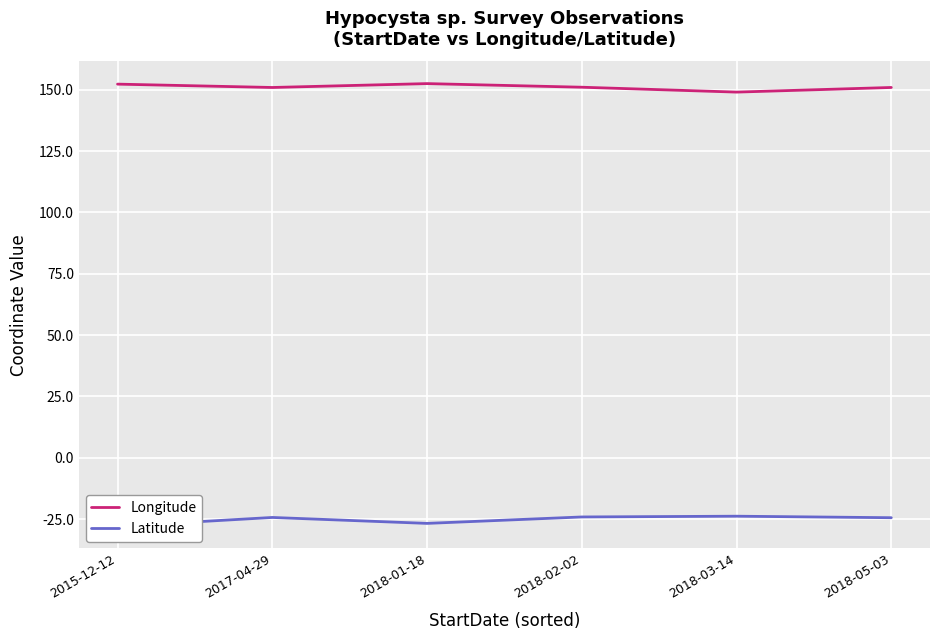

In Latitude, how many points are higher than both neighbors (excluding endpoints)?

2